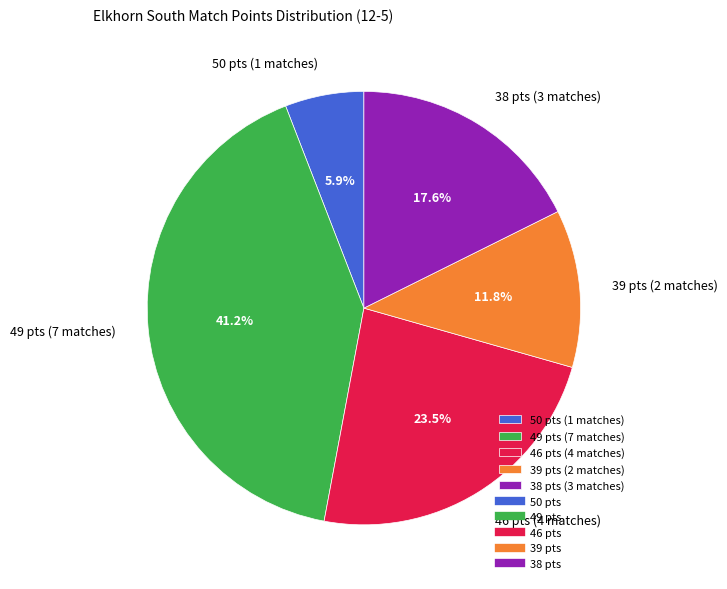

Is there a majority slice in this chart?

No